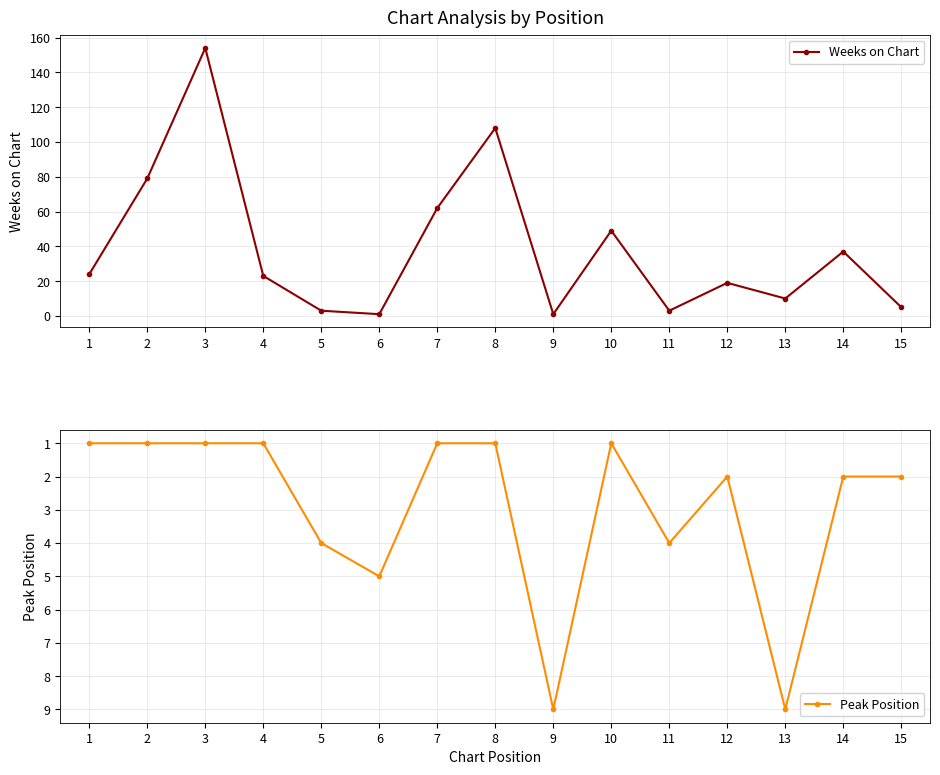

Which series has the largest range (max minus min)?

Weeks on Chart